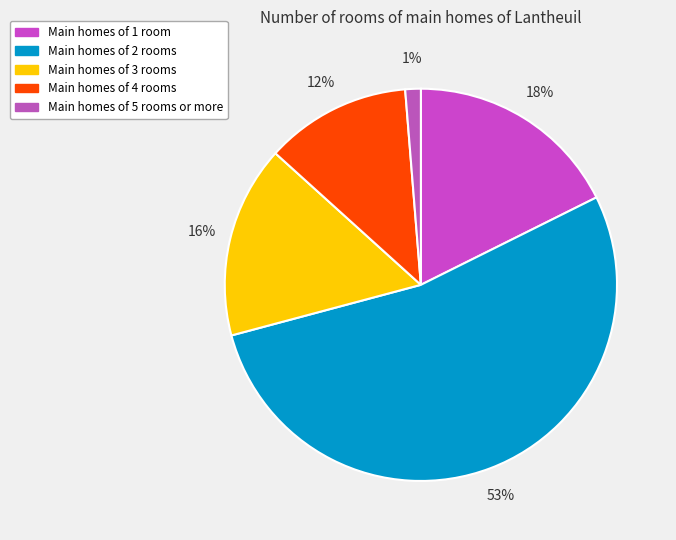

What is the smallest slice in the pie chart?

5